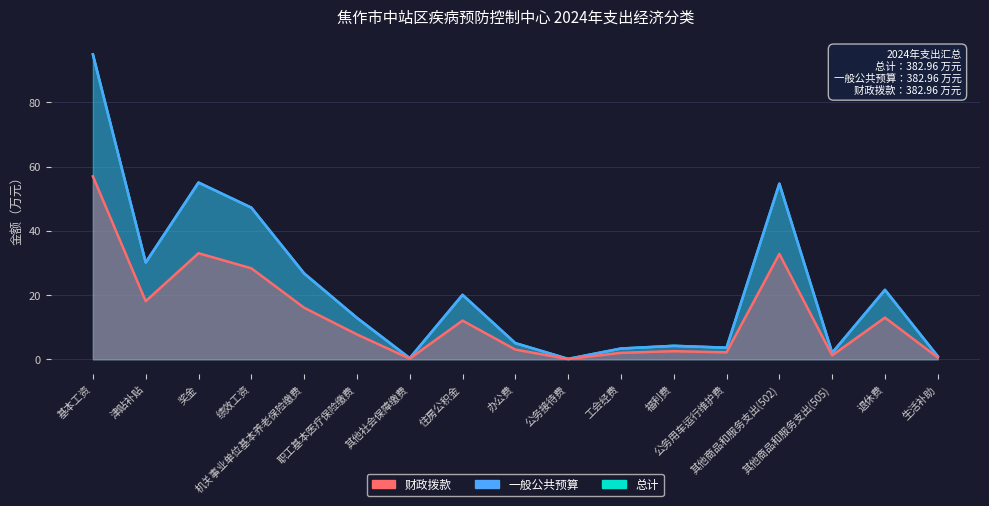

How many values in the 总计 series exceed 12?

9